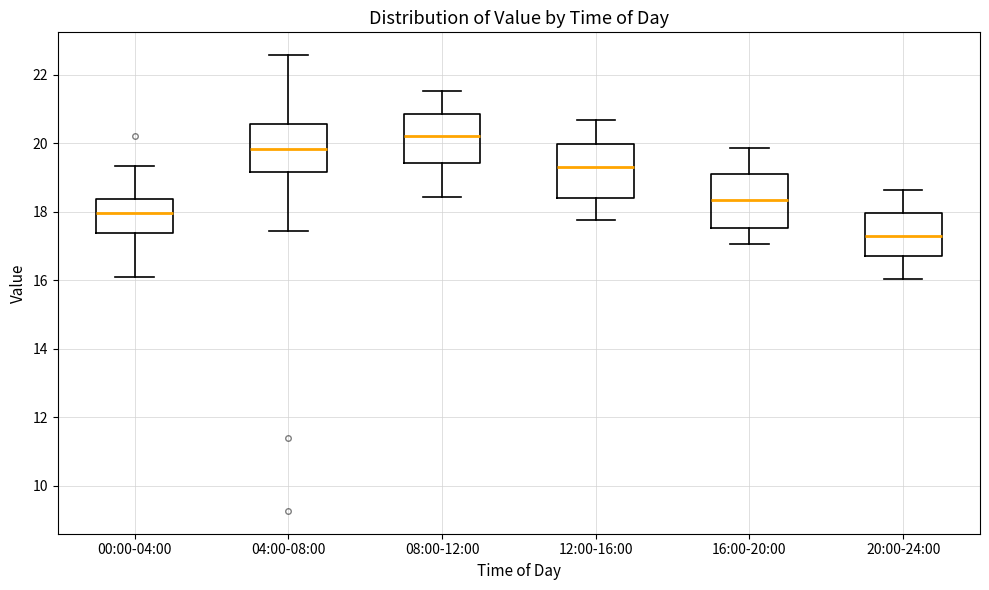

Where is the upper edge of the box for 00:00-04:00 on the y-axis? The values are not printed on the chart, so give them approximately, as read against the axis.

18.4